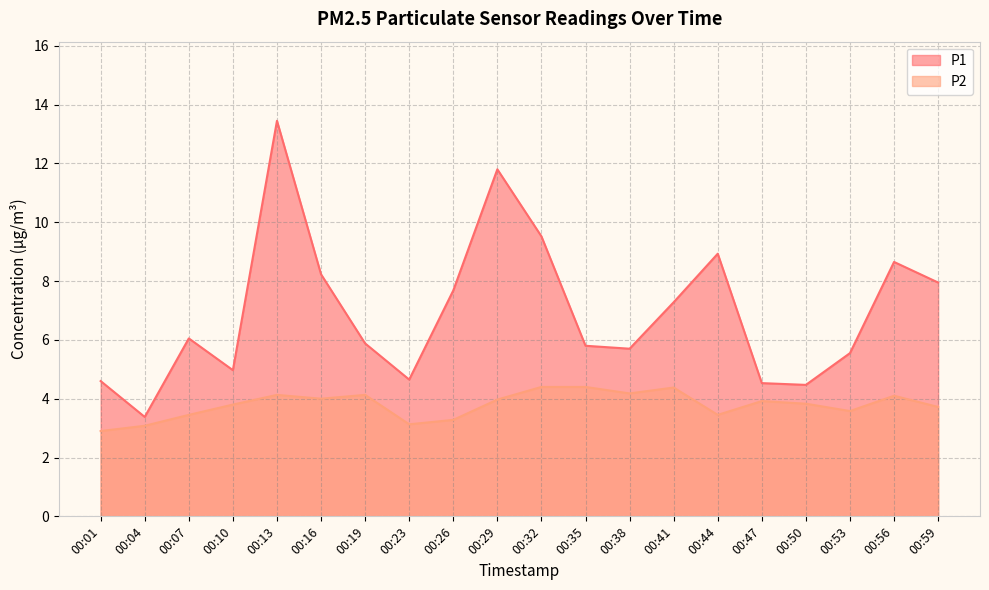

List the series in order of their overall mean, lowest first.

P2, P1